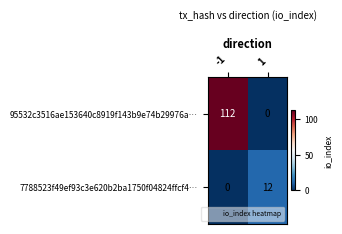

What is the maximum value for 95532c3516ae153640c8919f143b9e74b29976a…?

112